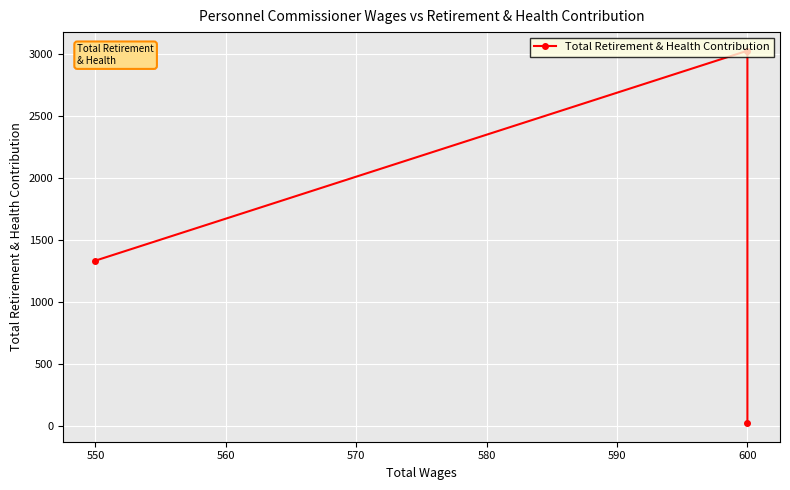

What is the difference between the maximum and minimum values?

3002